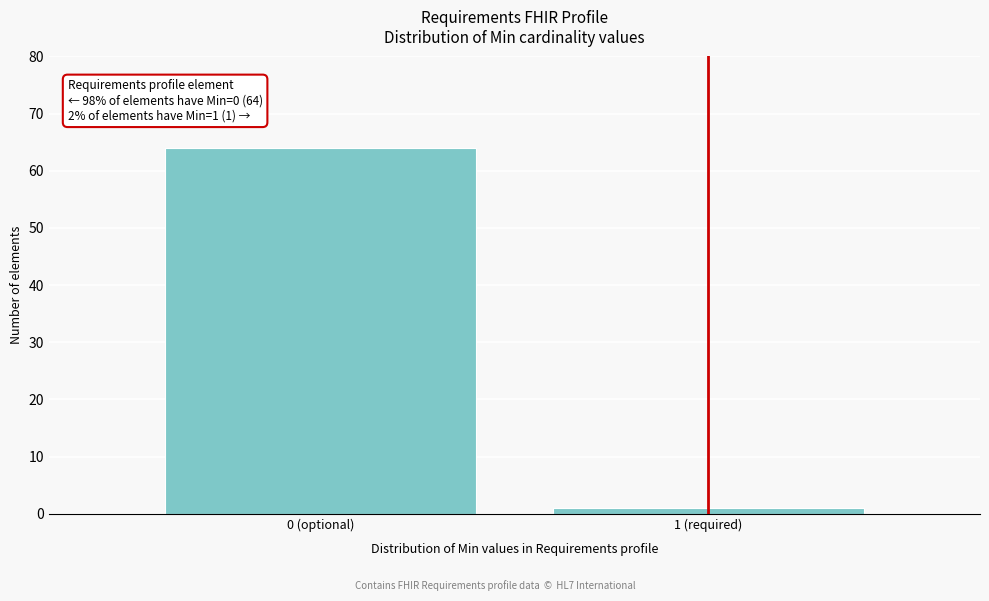

Reading left to right, what are all the values shown in this chart?

0 (optional)=64	1 (required)=1